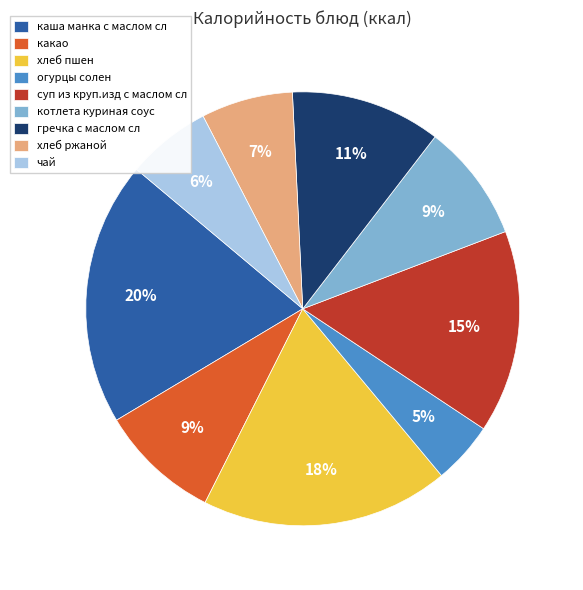

To the nearest percent, what is the combined percentage of суп из круп.изд с маслом сл and каша манка с маслом сл?

35%